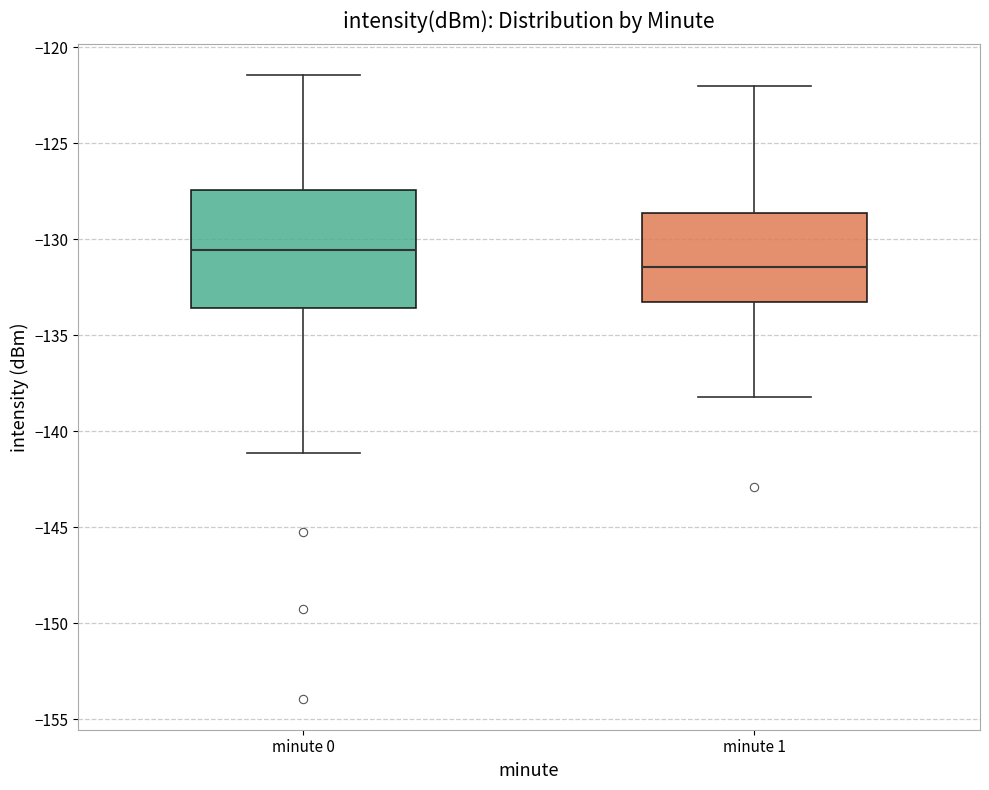

Which box's median line is the highest?

minute 0